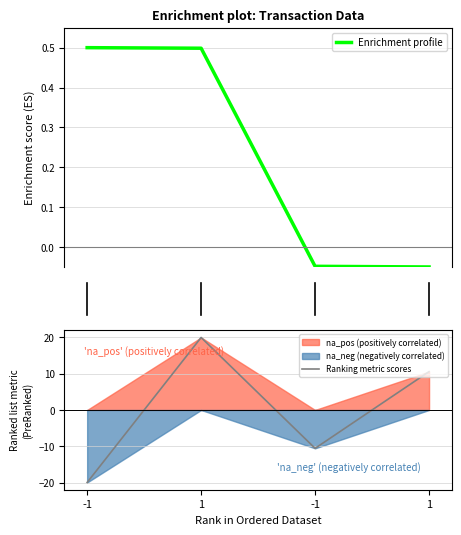

True or false: Enrichment profile has more than 2 points higher than both neighbors.

False